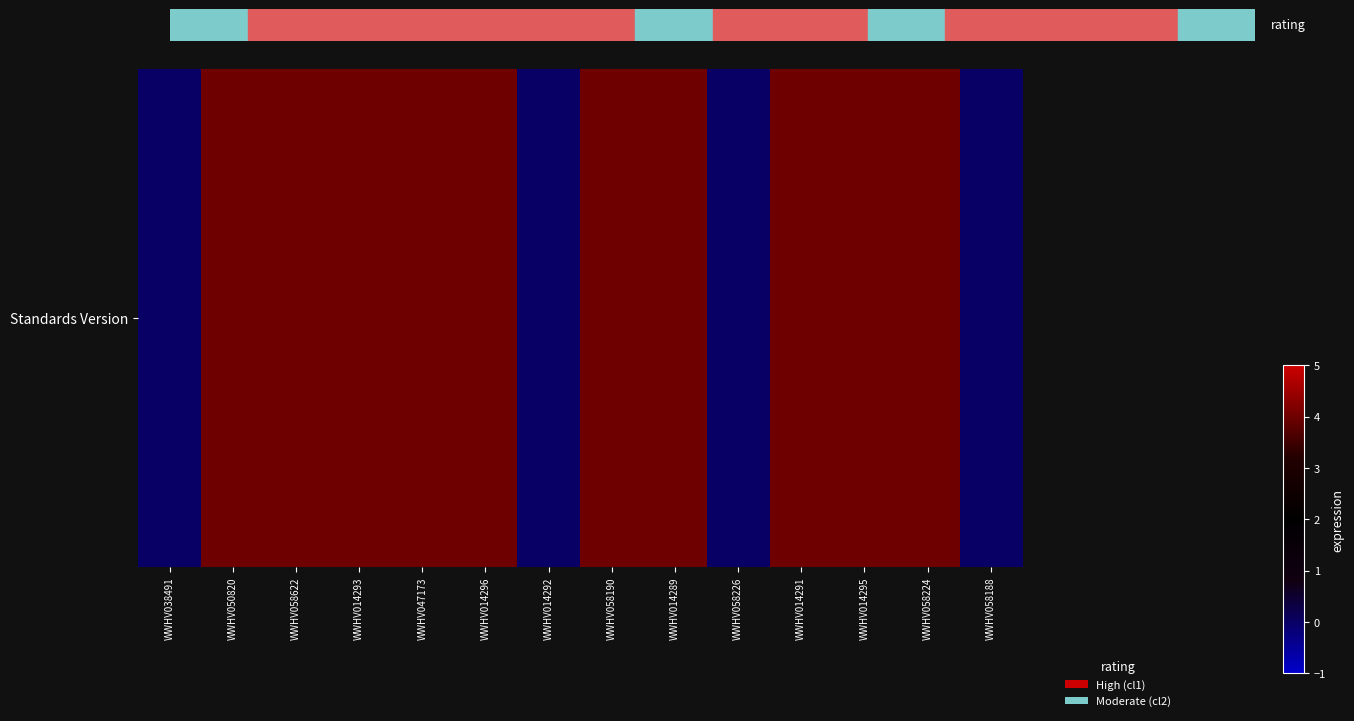

Which label corresponds to the largest value in the chart?

WWHV050820